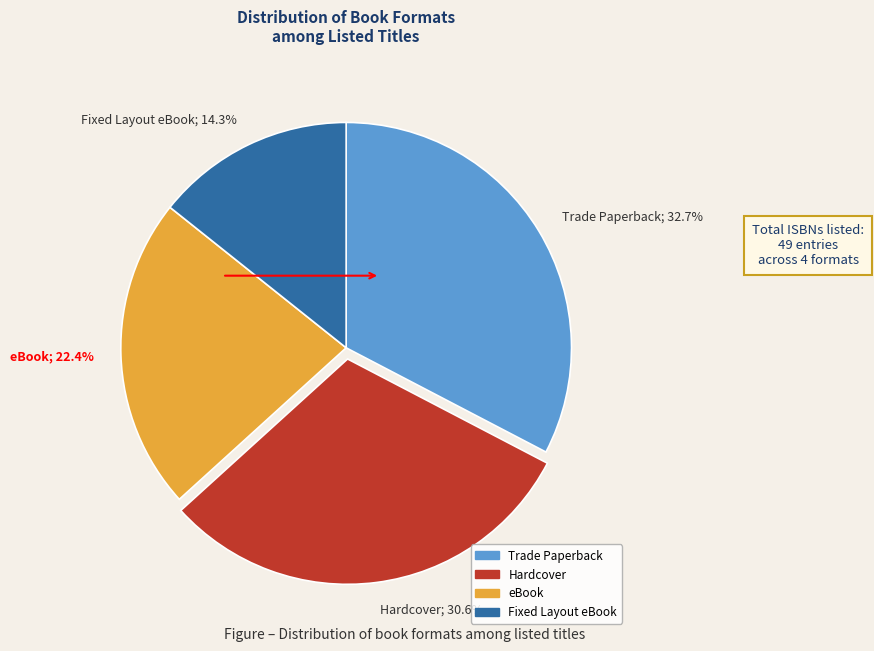

Which slice is the smallest?

Fixed Layout eBook